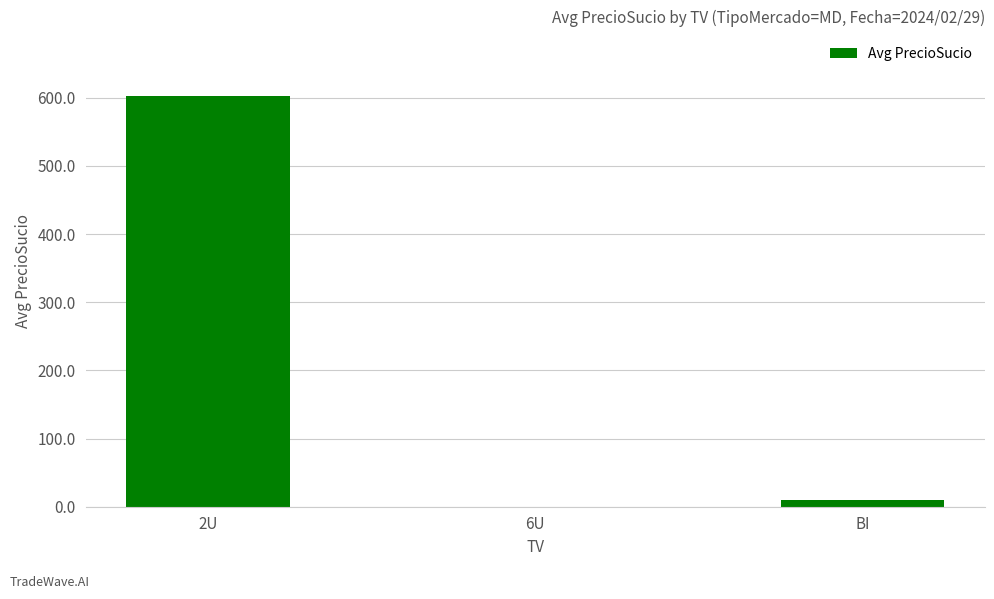

What is the change in value from 2U to 6U?

-602.5